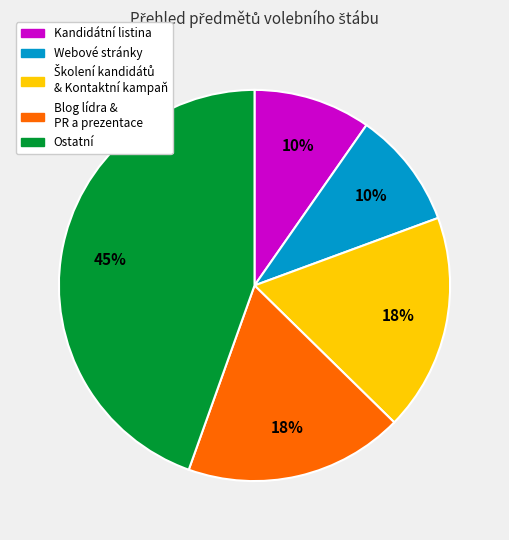

Is the sum of Webové stránky and Ostatní greater than half?

Yes